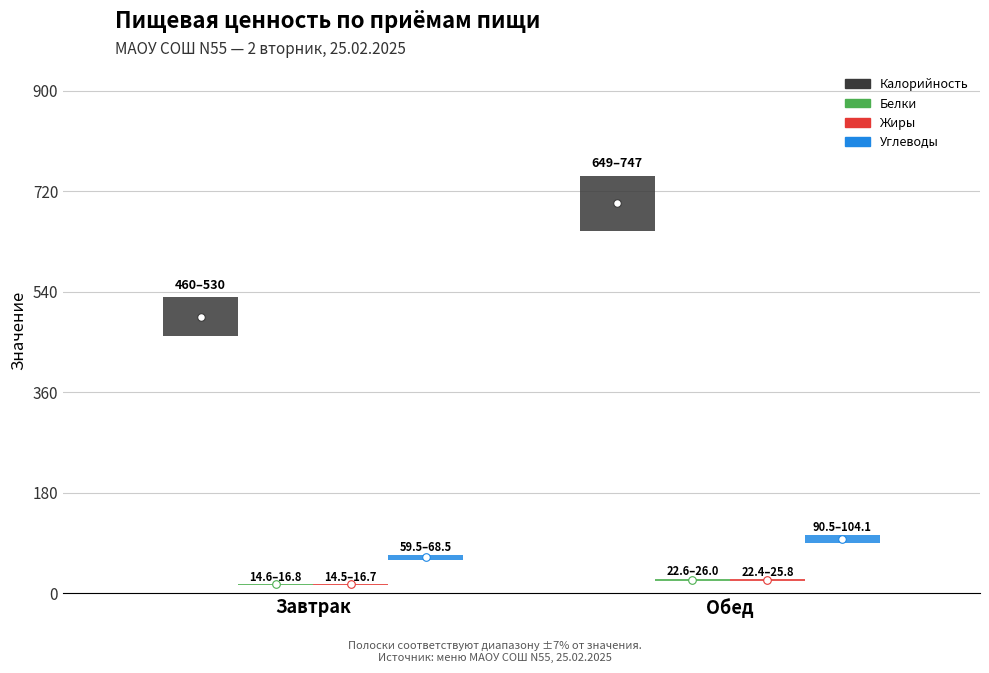

Which series contains the highest Y value?

Калорийность